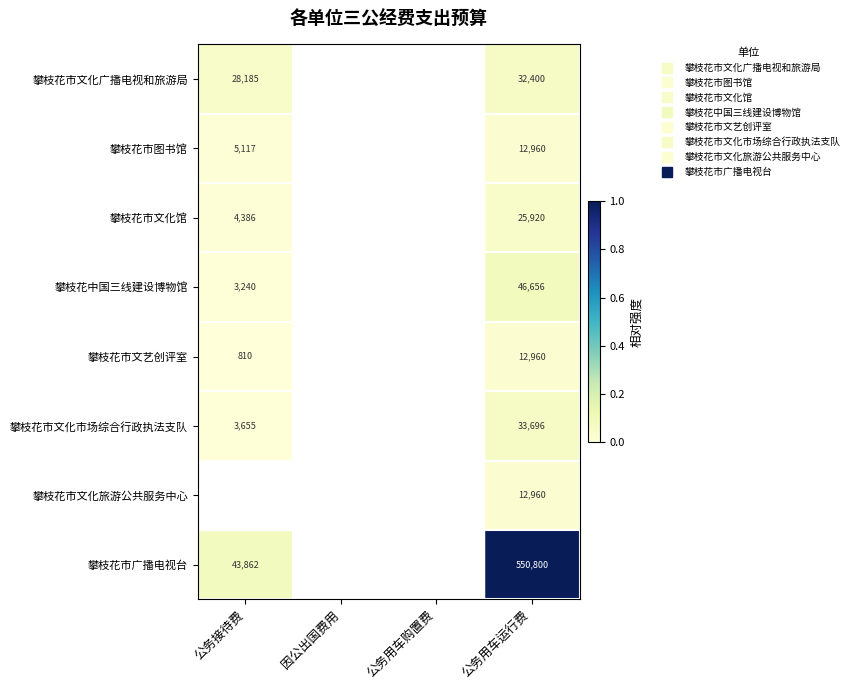

Is it true that 攀枝花市文化广播电视和旅游局 equals -0.0 at 公务用车购置费?

False